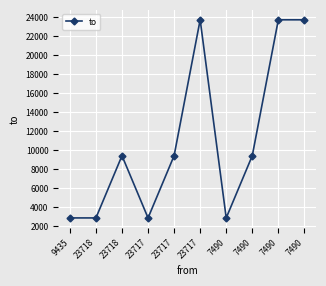

Between 23717 and 23718, which is larger?

23718